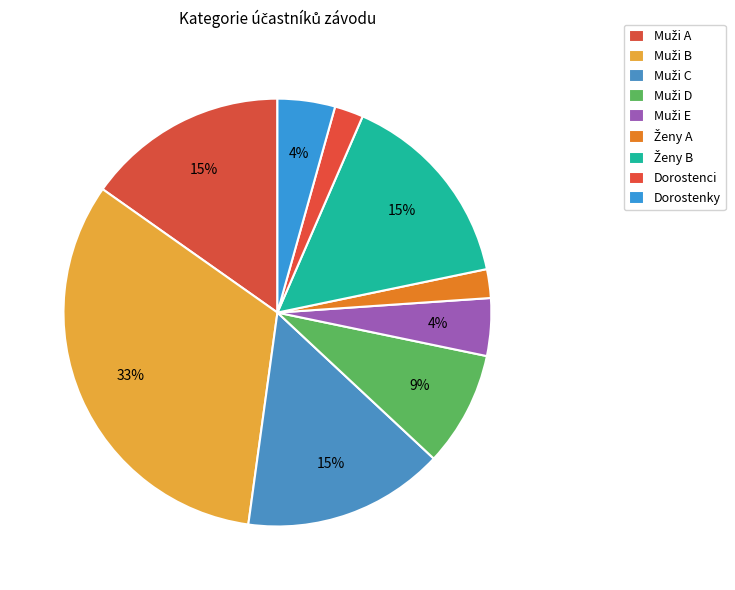

To the nearest percent, what is the difference between the largest and smallest slice percentages?

30%